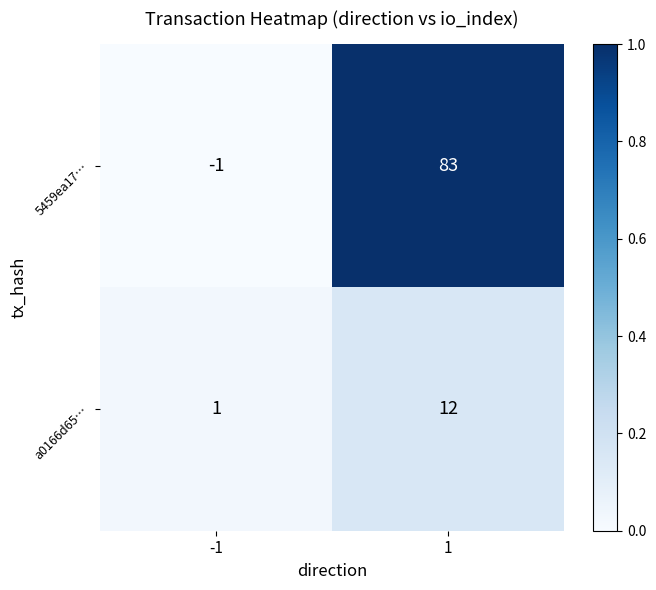

The value of a0166d65… at 1 is 12. True or false?

True